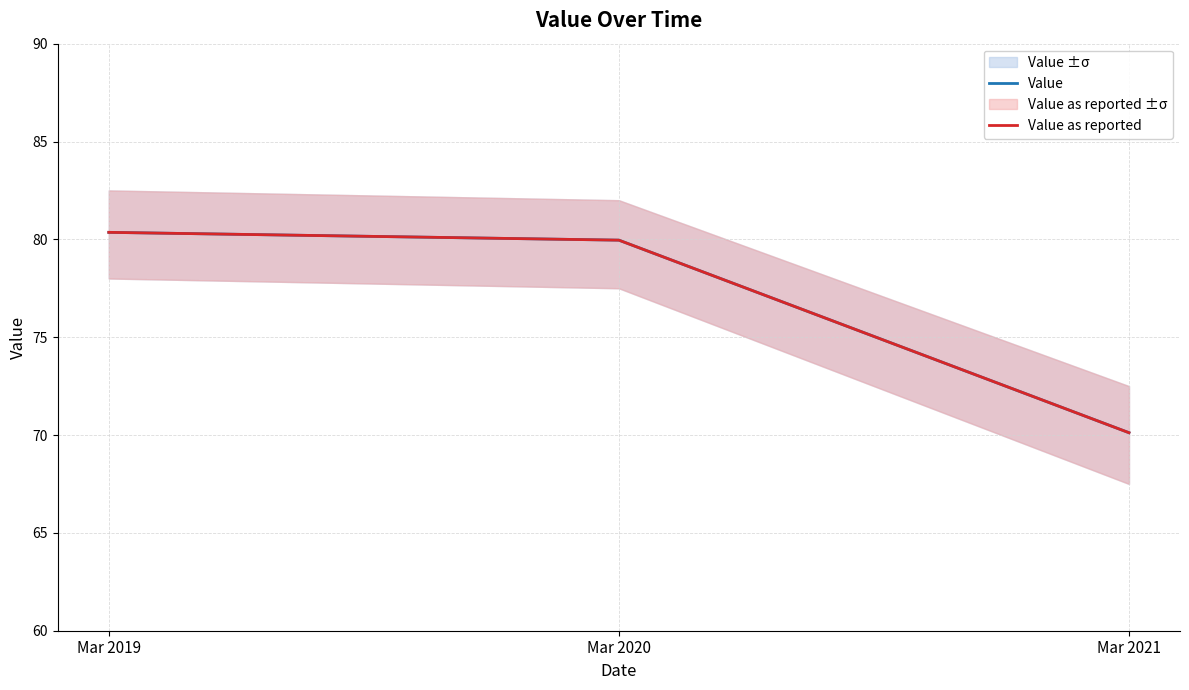

How many data points does each series have?

3